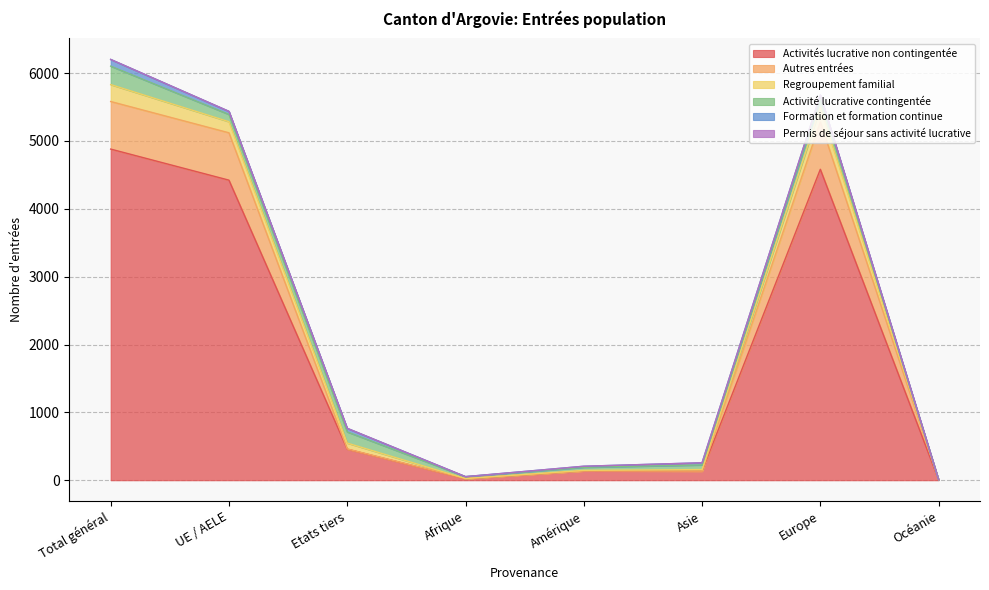

What is the sum of all Formation et formation continue values?

297